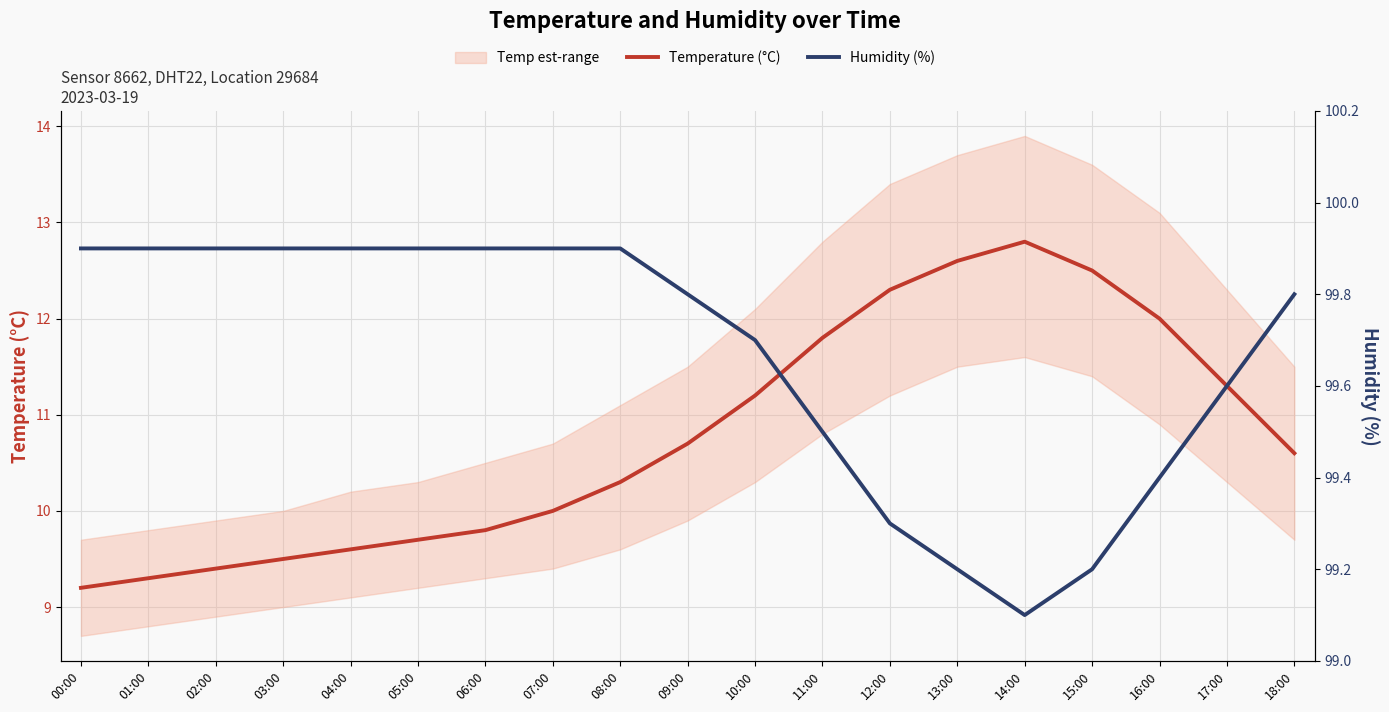

How many Humidity (%) values are between 99 and 100?

19